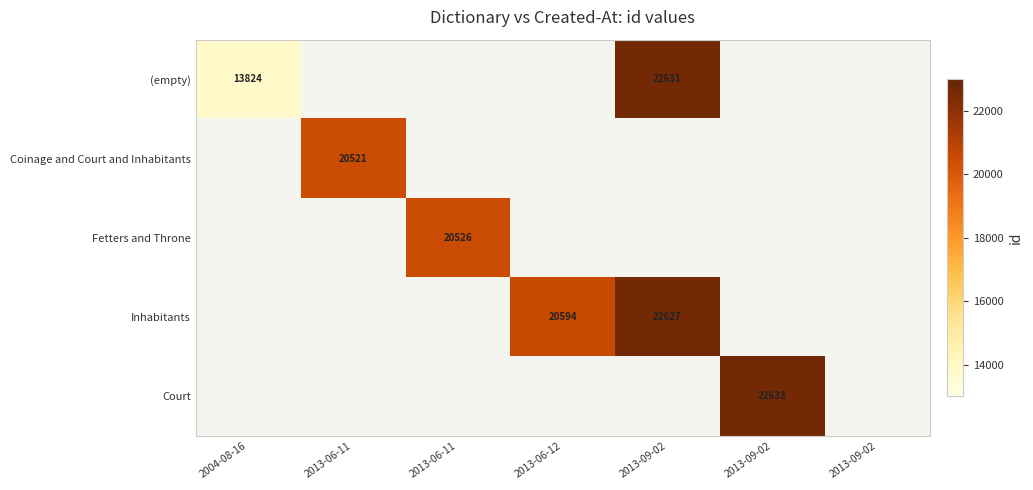

Which series has the largest range (max minus min)?

(empty)